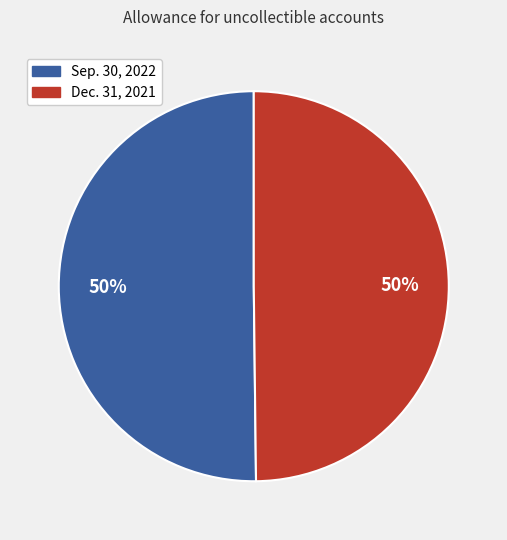

The Sep. 30, 2022 slice represents 40% of the pie. True or false?

False